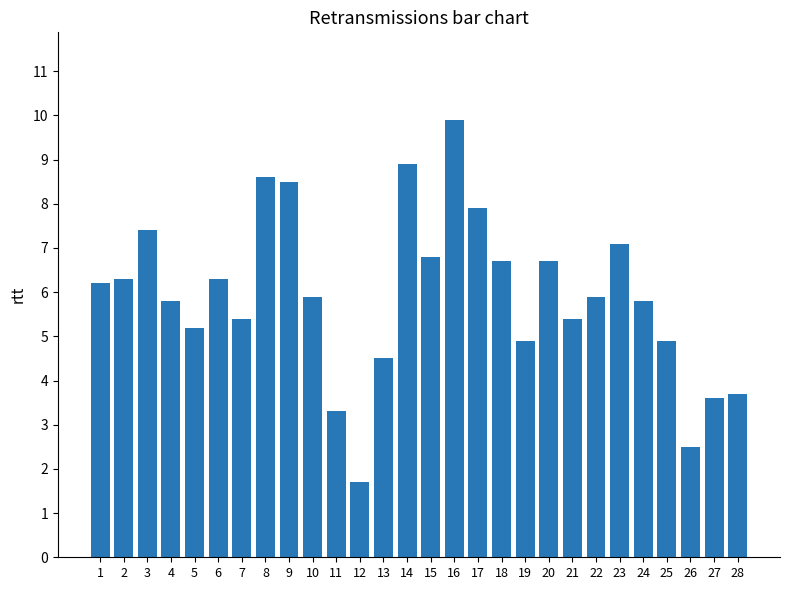

The chart shows a value of 15.0 at 14. True or false?

False